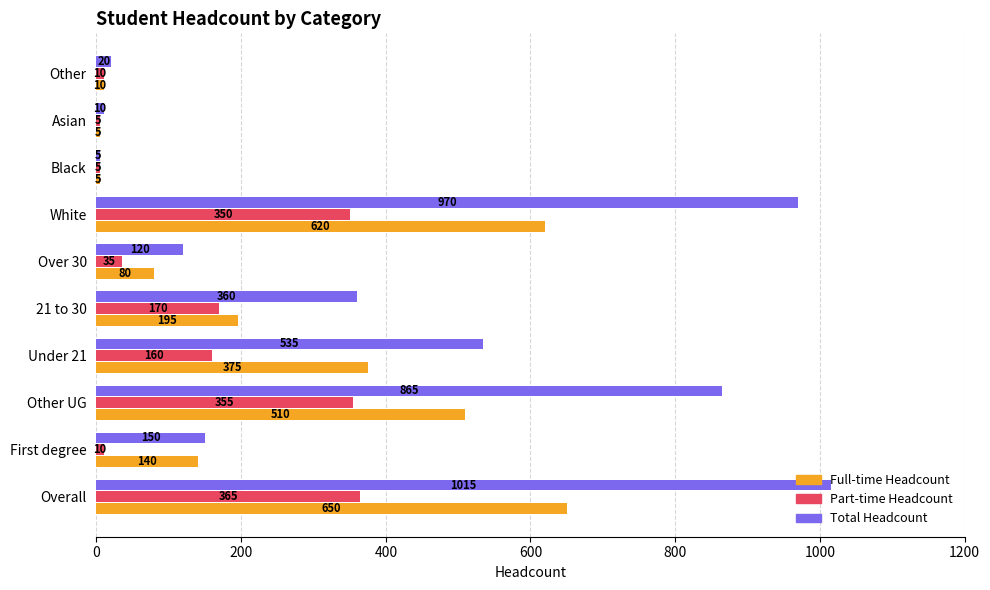

Which series has the largest total across all categories?

Total Headcount